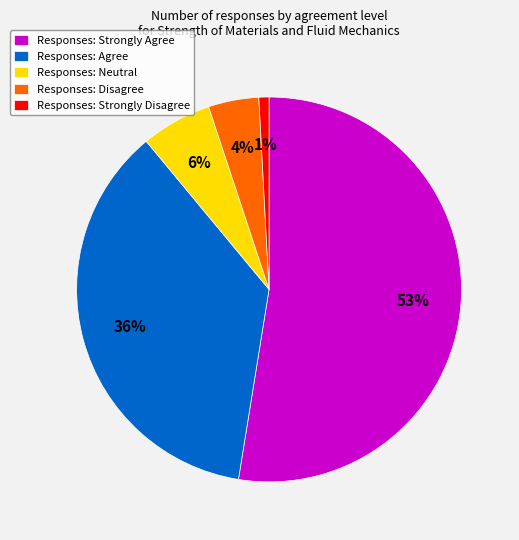

How many segments does this pie chart have?

5